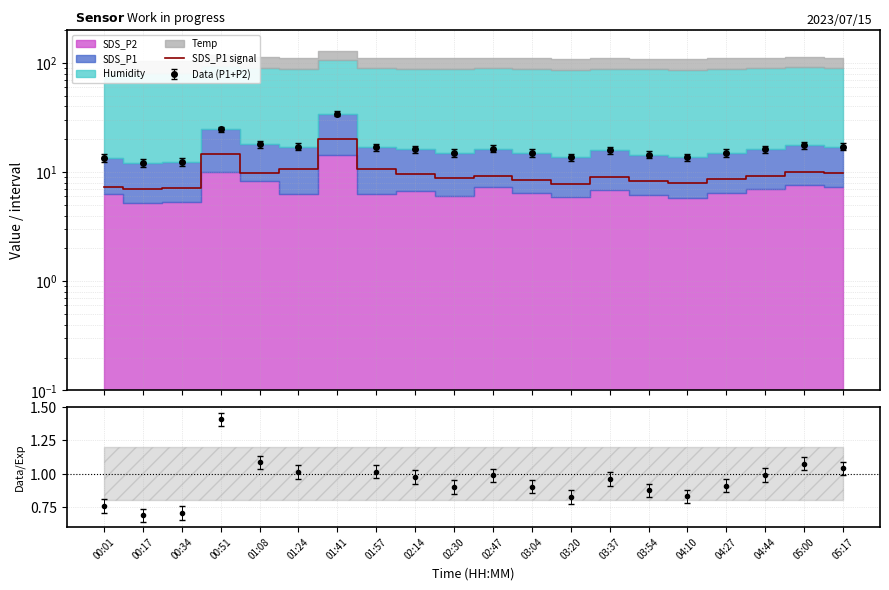

Count the number of categories in the chart.

20